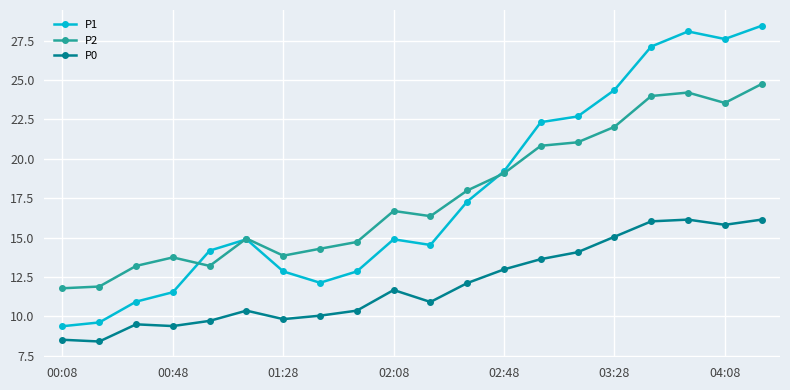

At how many categories does at least one series exceed 8?

20